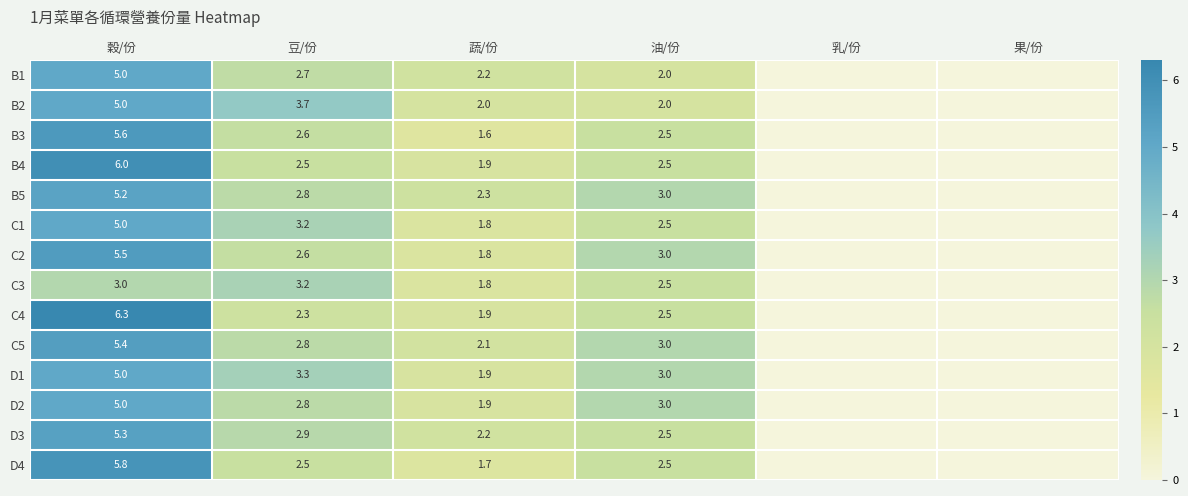

What is the difference between the highest and lowest values at 穀/份?

3.3